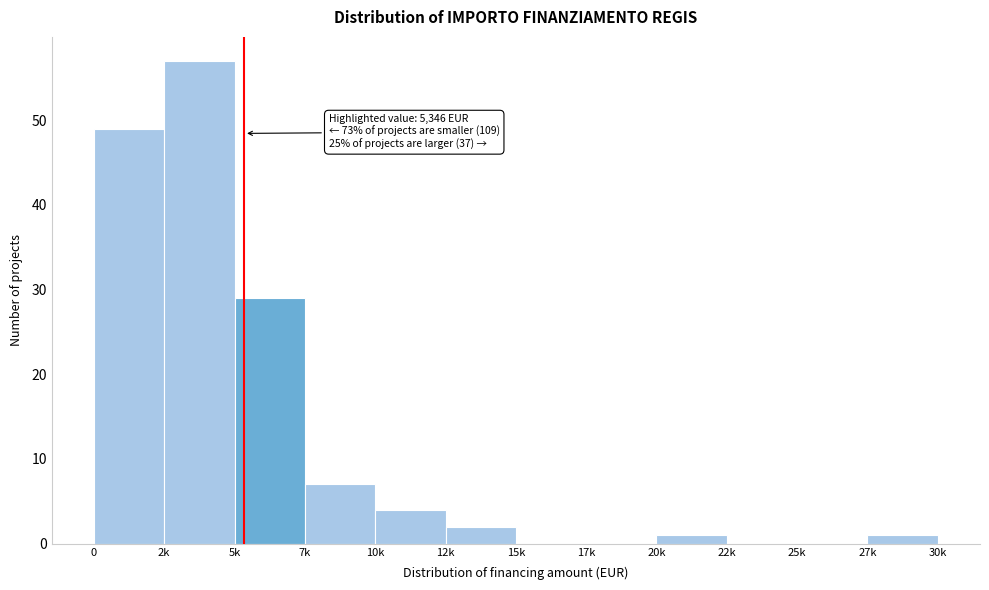

Reading left to right, extract all data points from this chart.

0=49	2k=57	5k=29	7k=7	10k=4	12k=2	15k=0	17k=0	20k=1	22k=0	25k=0	27k=1